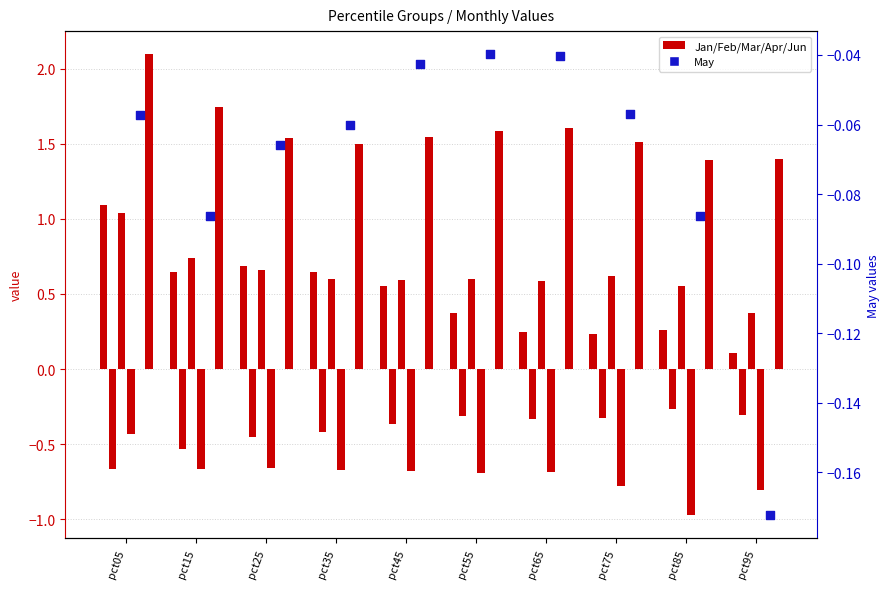

At how many categories does at least one series exceed 0?

10